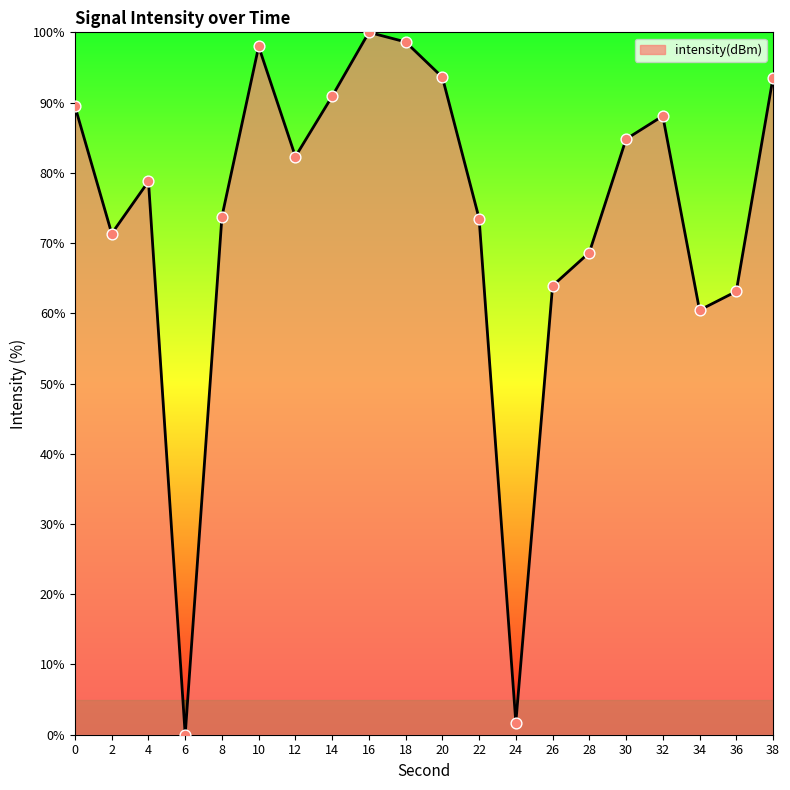

What is the change in value from 18 to 20?

-5.0